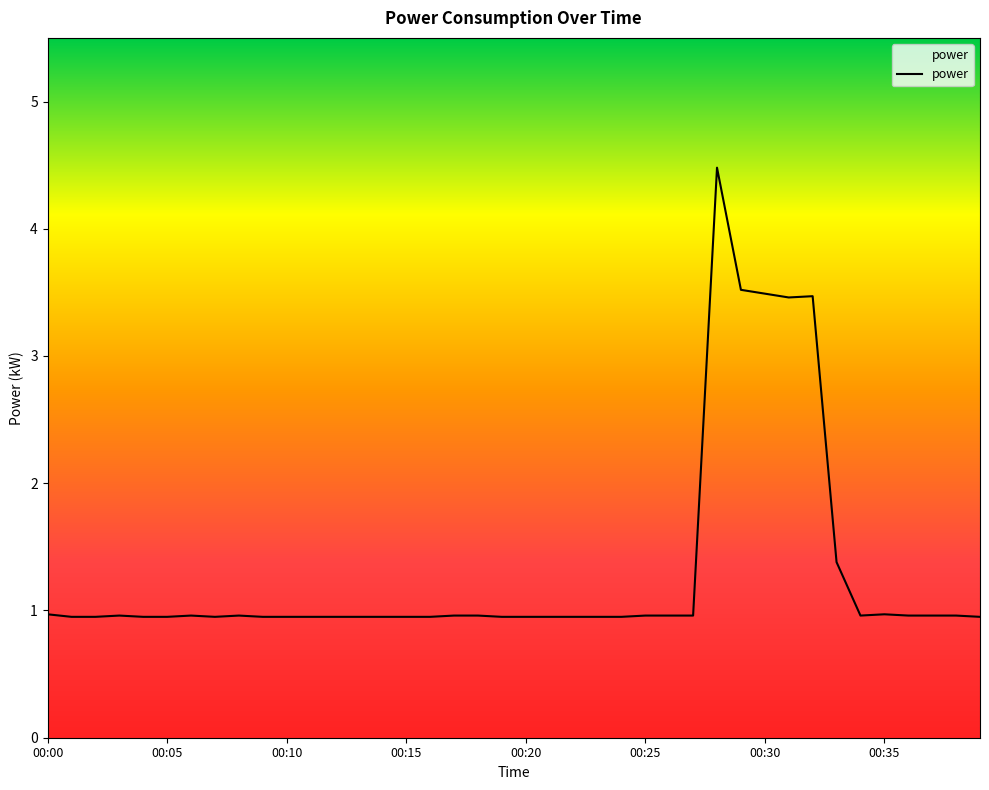

What is the greatest value displayed?

4.5